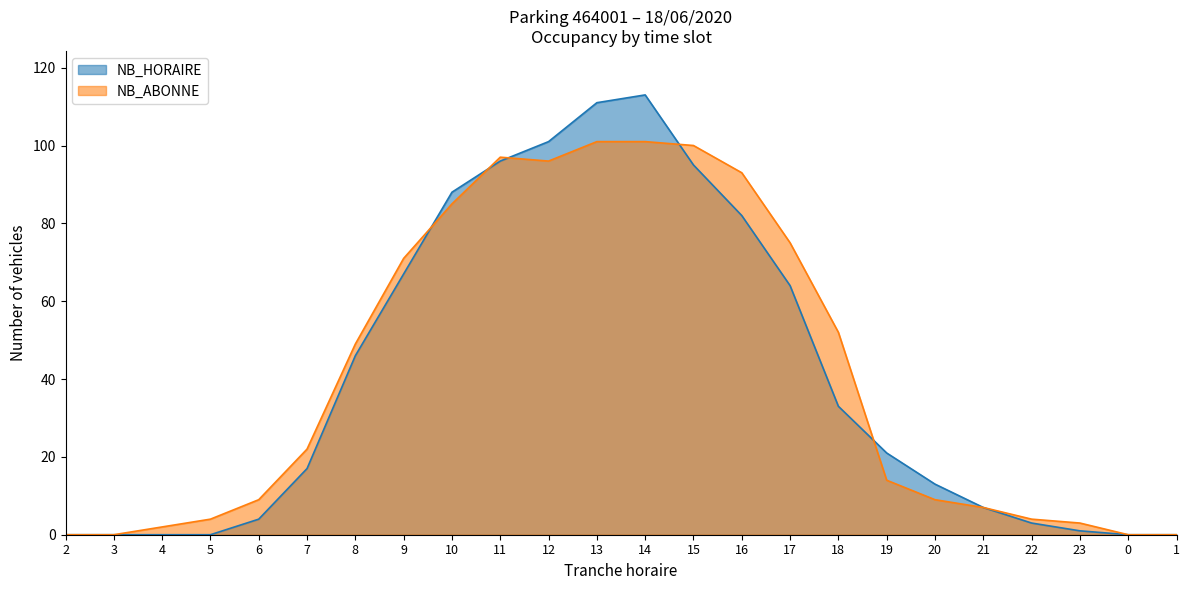

Is it true that NB_HORAIRE equals 24 at 8?

False